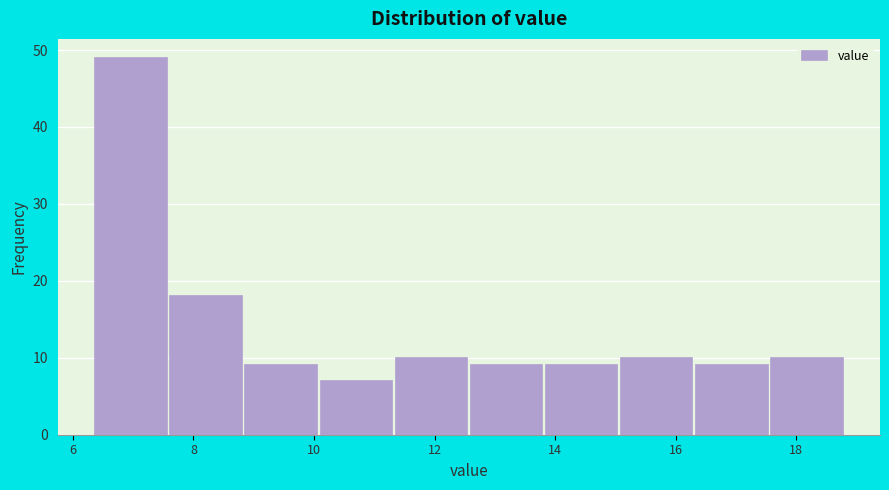

Reading left to right, list every bar in this chart as the range it spans on the x-axis followed by its height. Neither the bar edges nor the heights are printed on the chart, so give them approximately, as read against the axes.

6.4 to 7.6: 49
7.6 to 8.8: 18
8.8 to 10.2: 9
10.2 to 11.4: 7
11.4 to 12.6: 10
12.6 to 13.8: 9
13.8 to 15.0: 9
15.0 to 16.4: 10
16.4 to 17.6: 9
17.6 to 18.8: 10